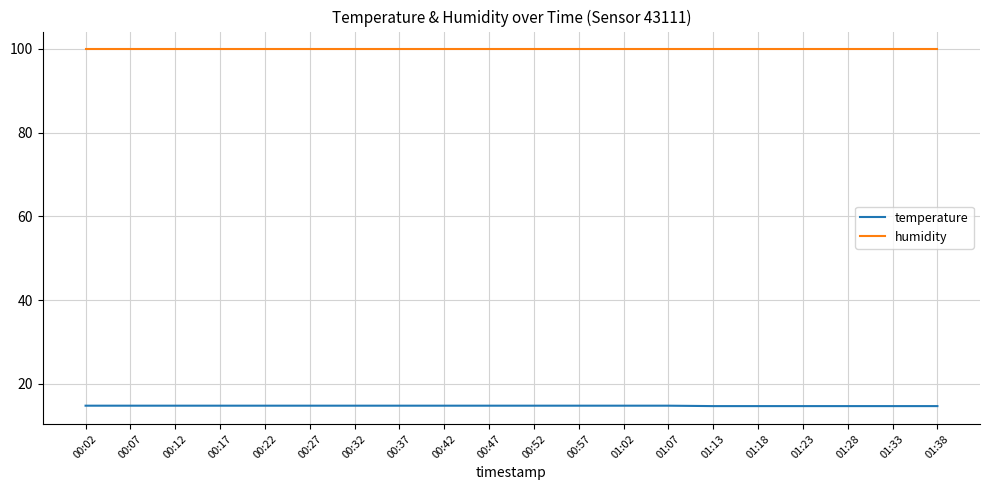

What is the maximum value for temperature?

14.8